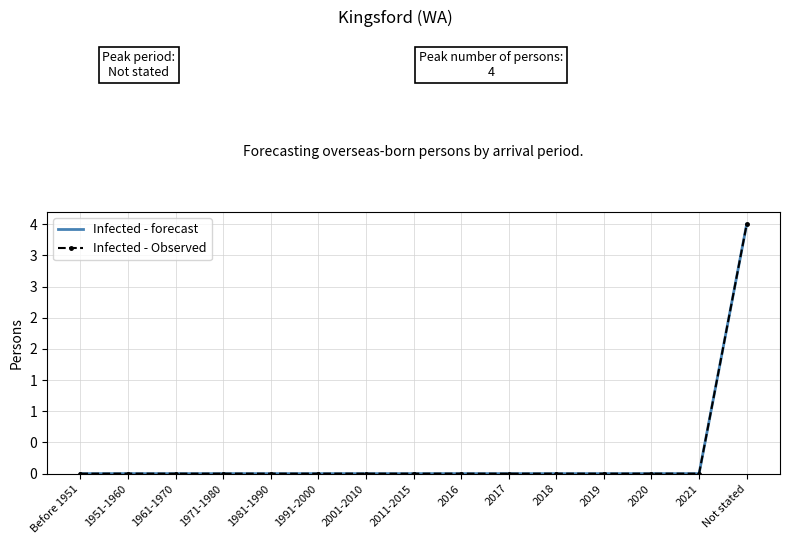

At 2017, list the series in order from largest to smallest.

Infected - forecast, Infected - Observed